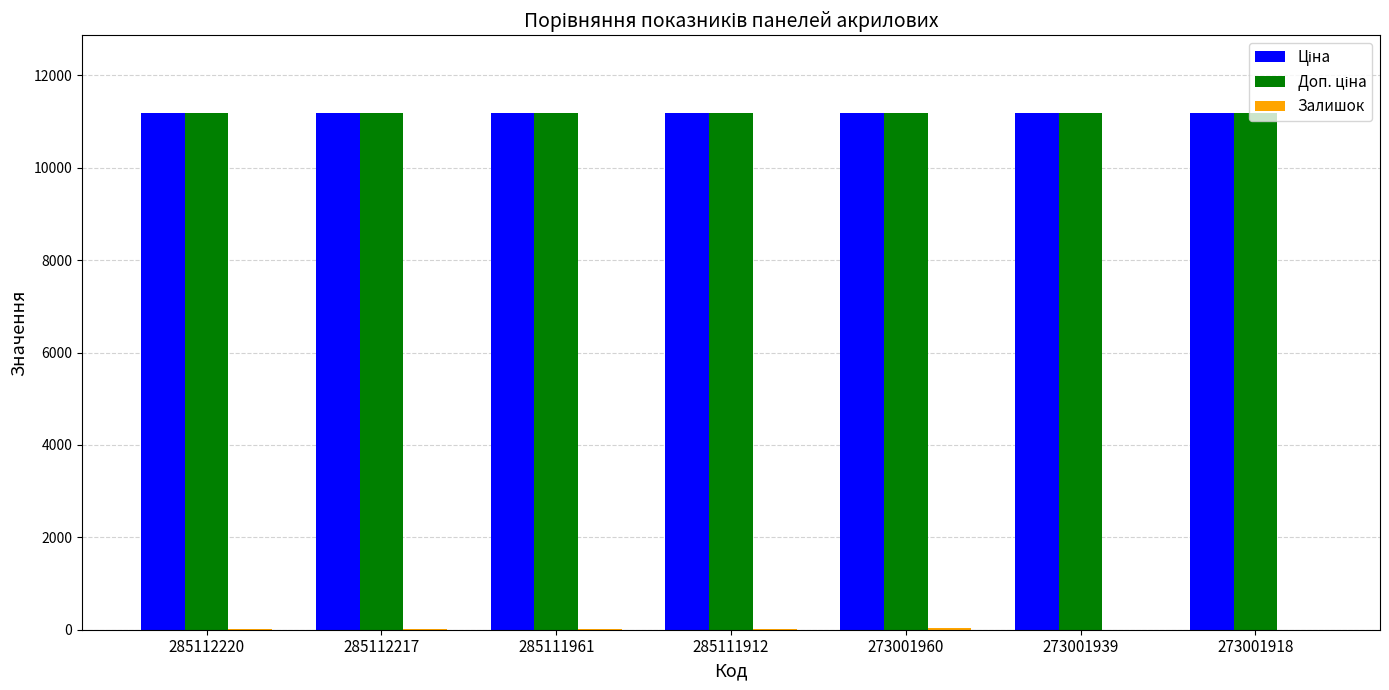

What is the greatest value displayed?

11188.2